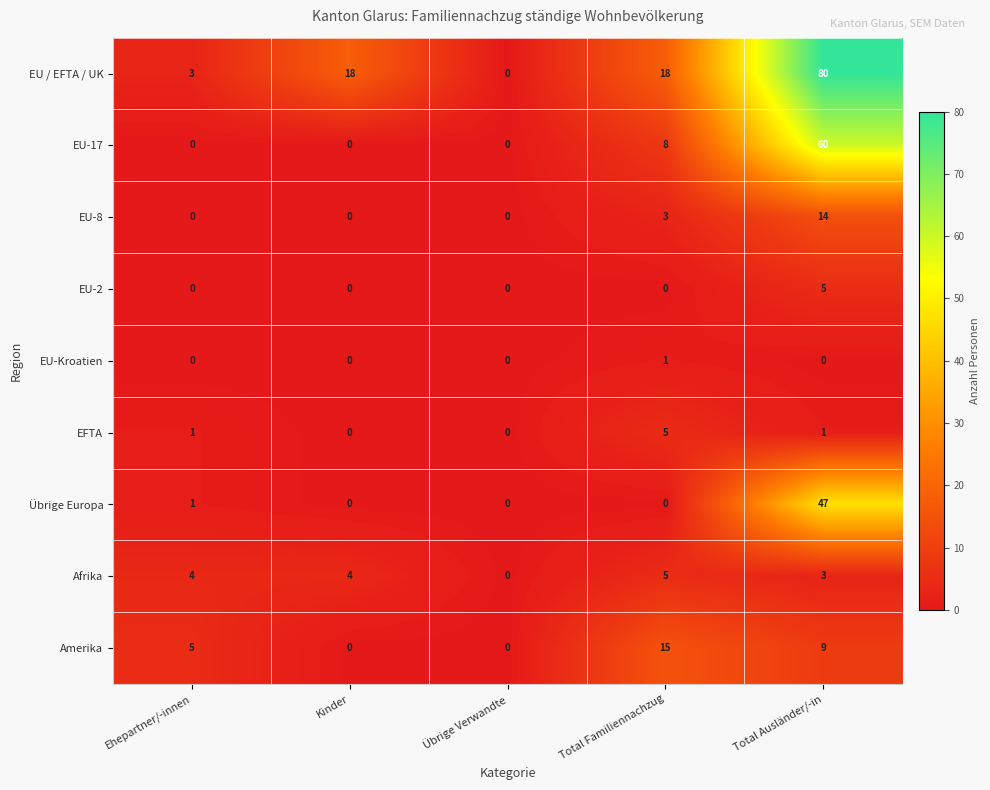

The EU-17 series shows 41 at Total Ausländer/-in. True or false?

False